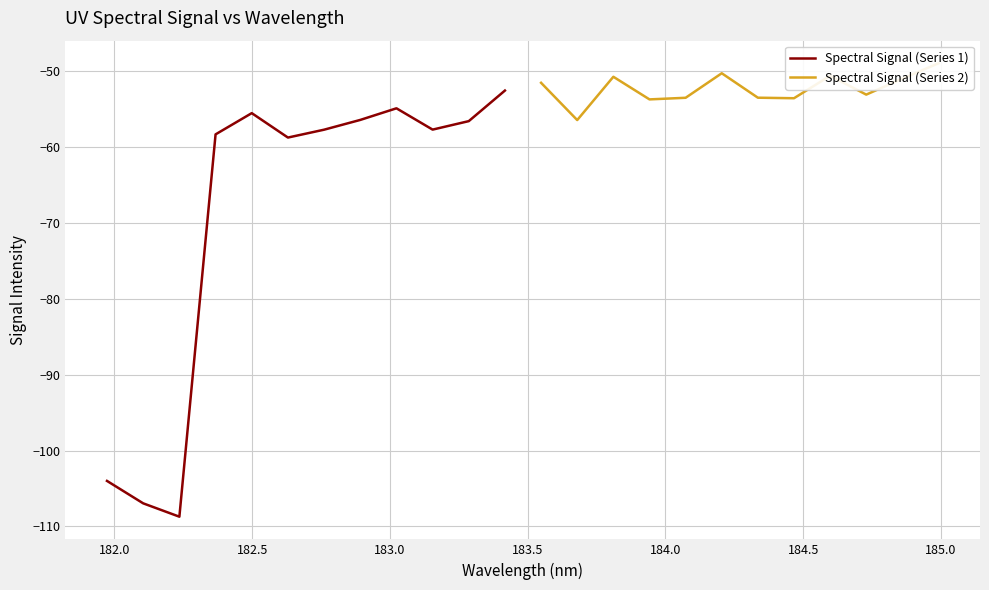

How many lines are shown in the chart?

2